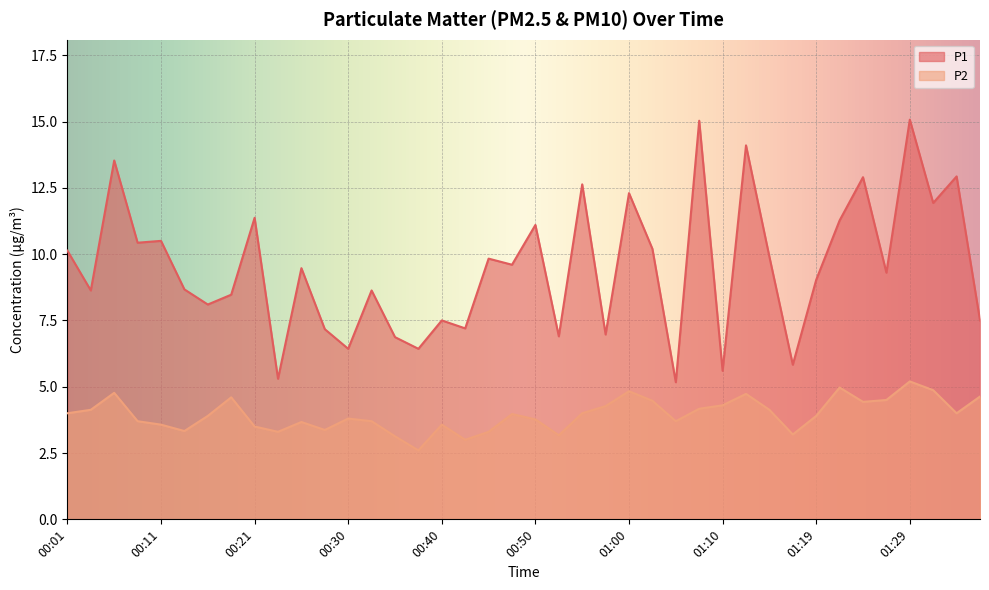

At which category is the sum across all series the highest?

01:29